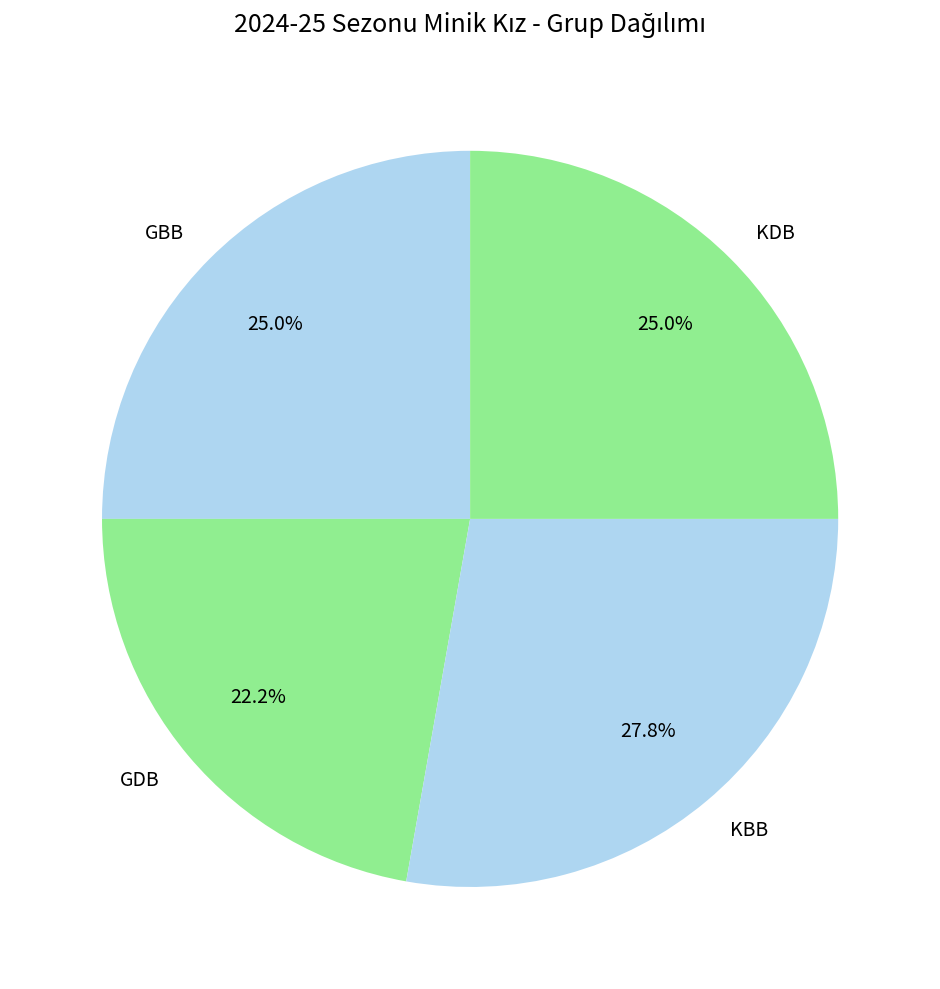

To the nearest percent, what is the difference between the GBB and GDB slice percentages?

3%